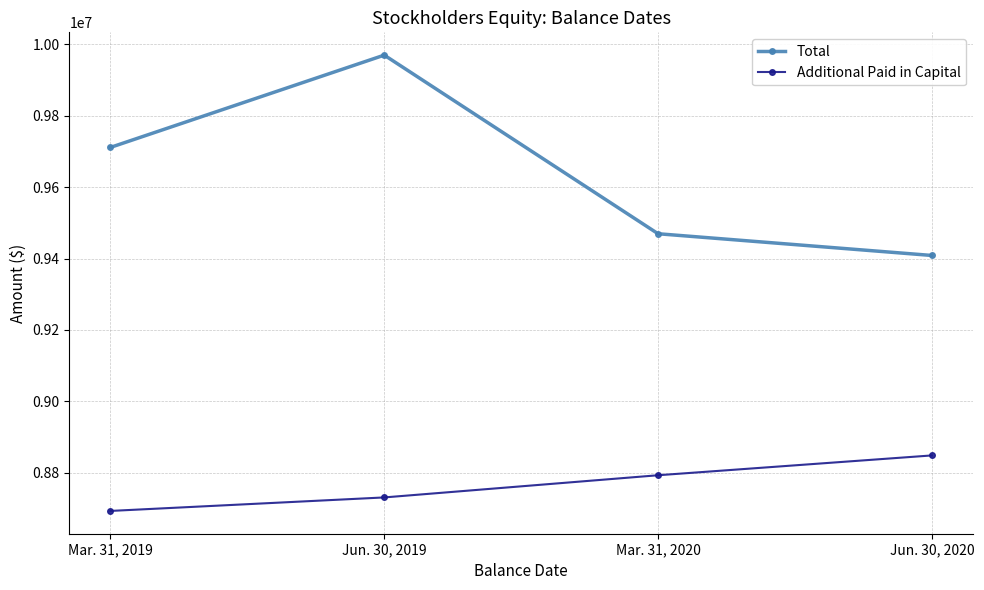

Which category has the lowest value in the Total series?

Jun. 30, 2020